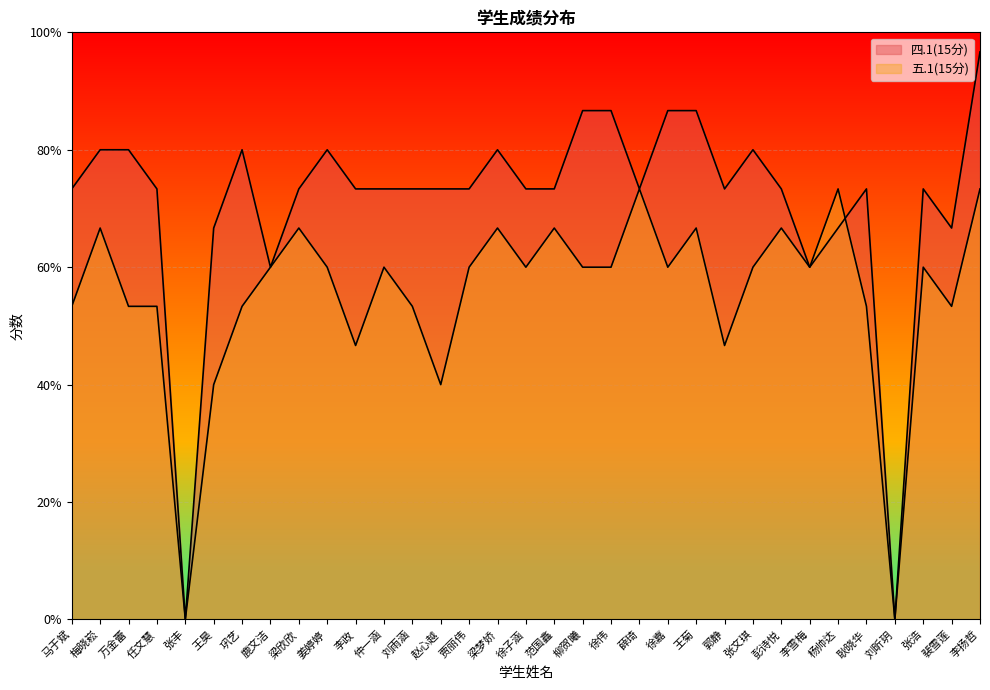

What is the maximum value shown in the chart?

14.5